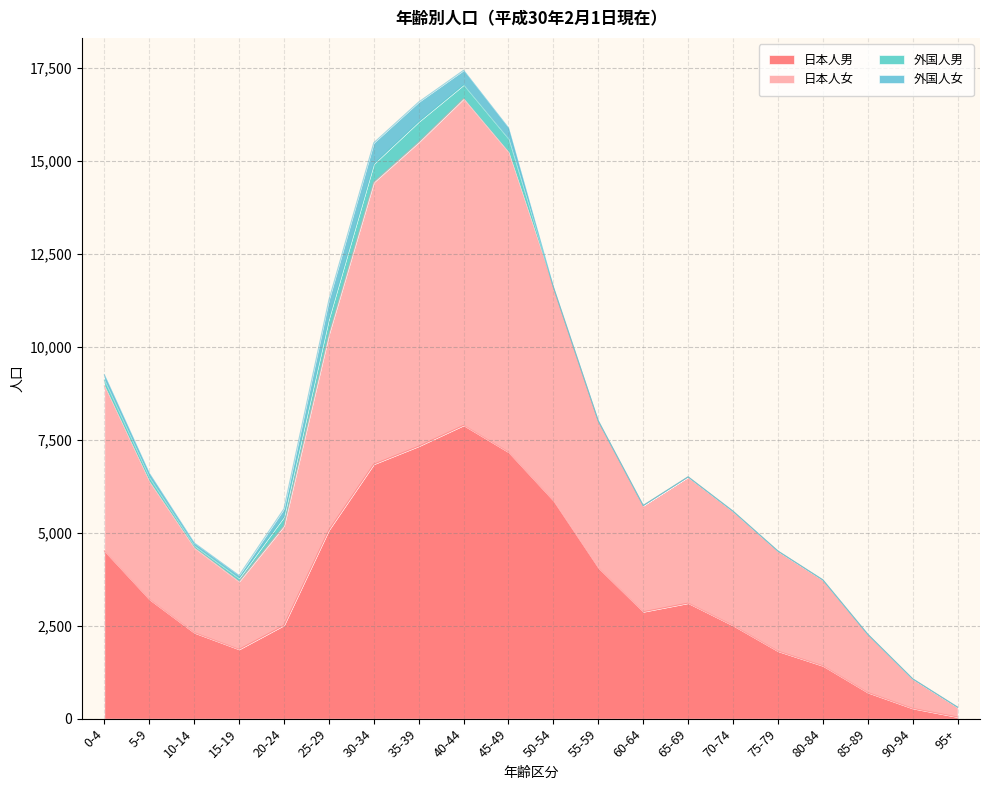

The 日本人男 series shows 1163 at 10-14. True or false?

False